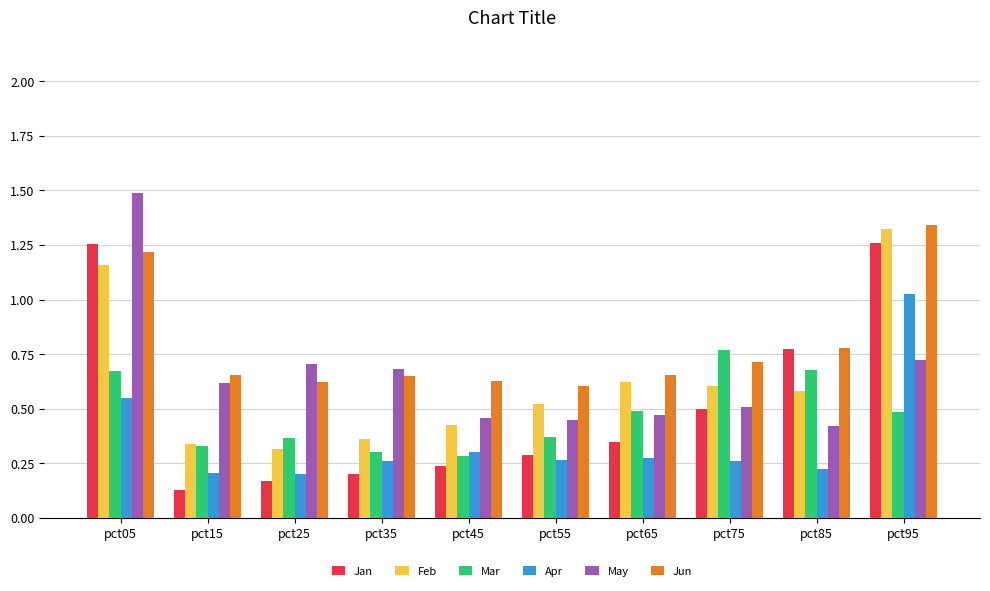

How many bars are there in each group?

6